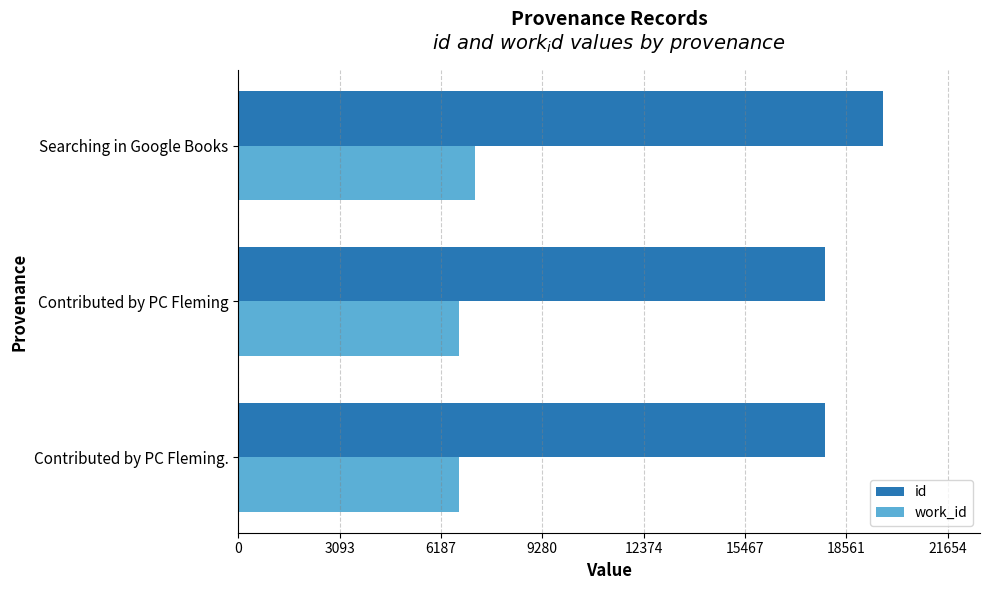

What is the sum of all work_id values?

20673